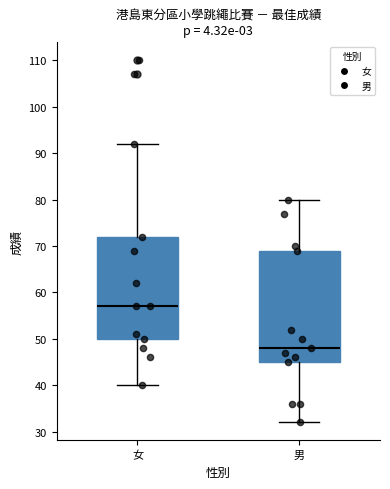

Comparing the boxes themselves (not the whiskers), which one is the tallest?

男